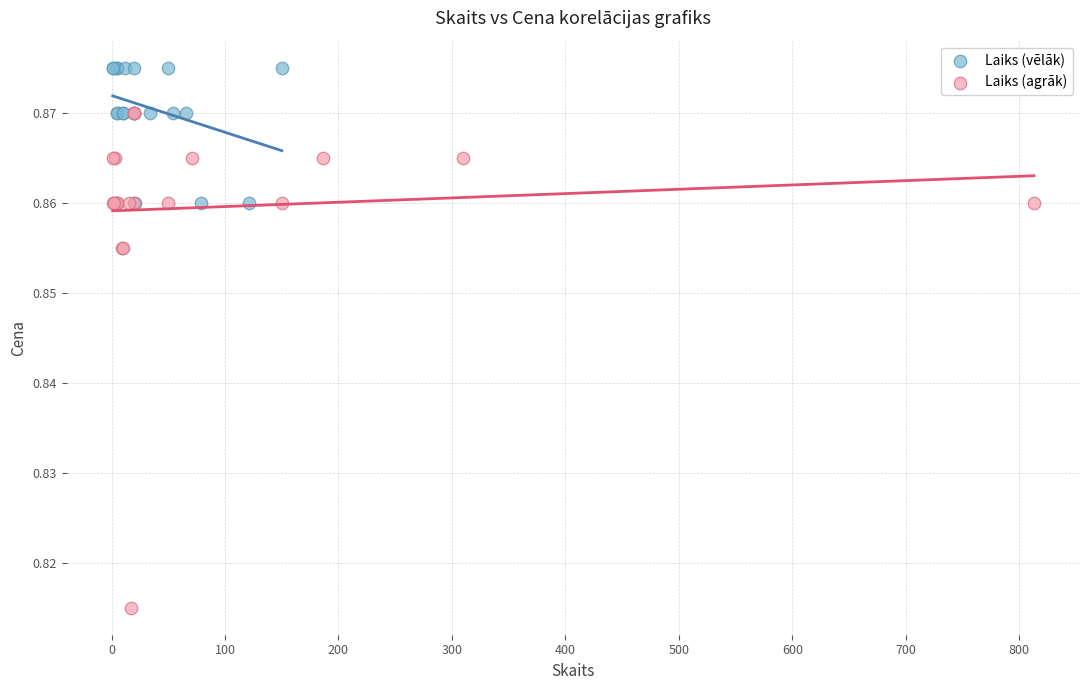

Which series reaches the maximum Y coordinate?

Laiks (vēlāk)